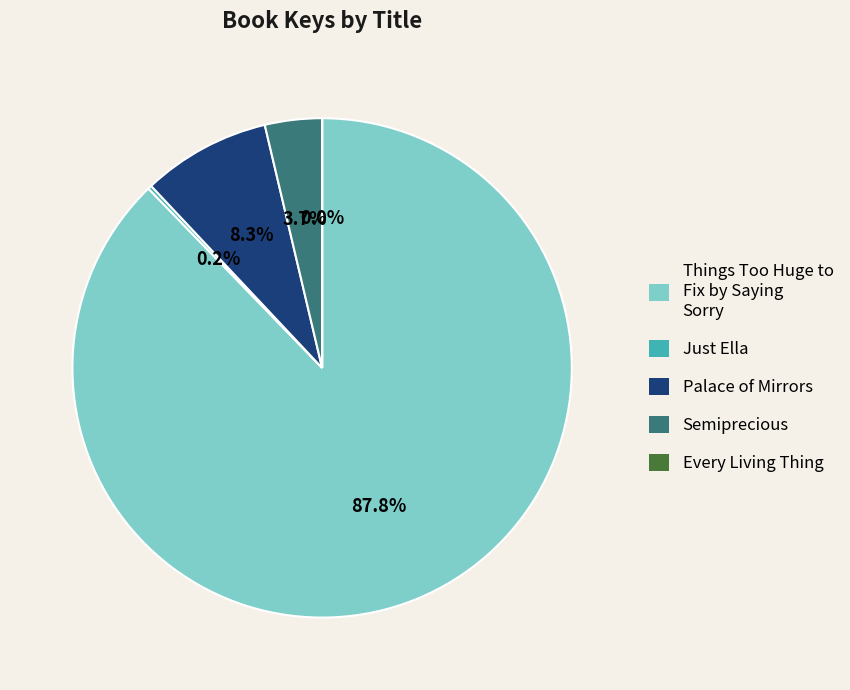

What is the majority slice?

Things Too Huge to Fix by Saying Sorry